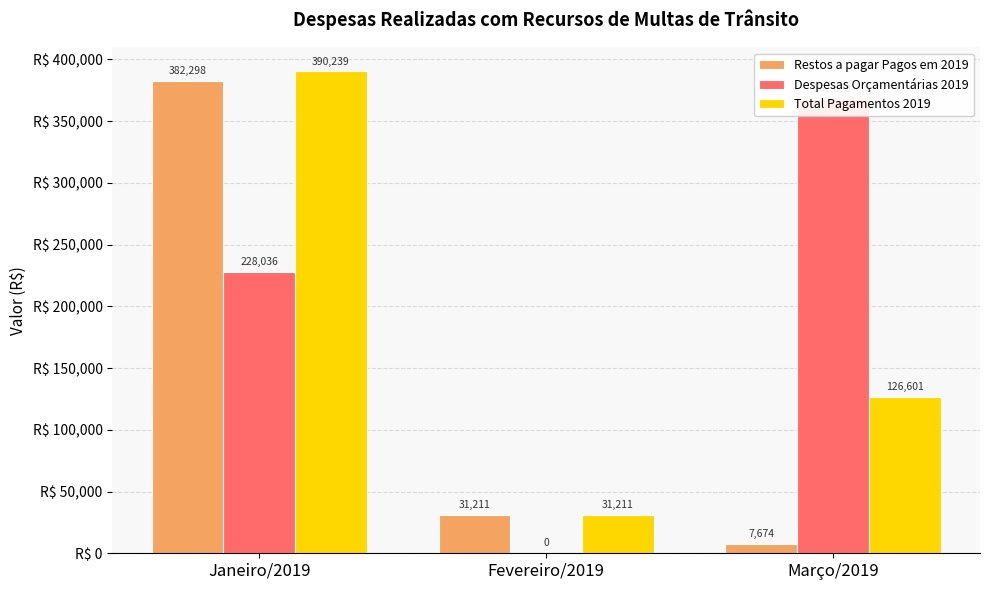

The value of Despesas Orçamentárias 2019 at Março/2019 is 367683.5. True or false?

True